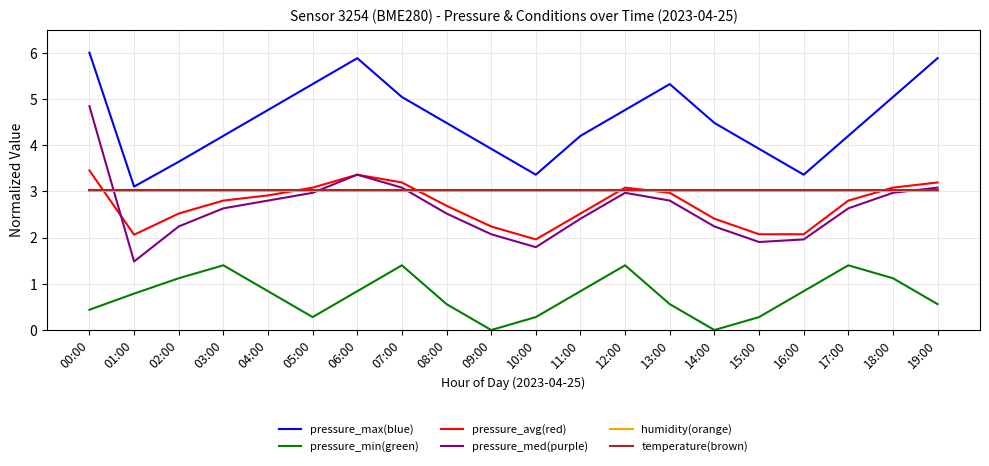

What is the spread (max minus min) of values at 14:00?

4.5